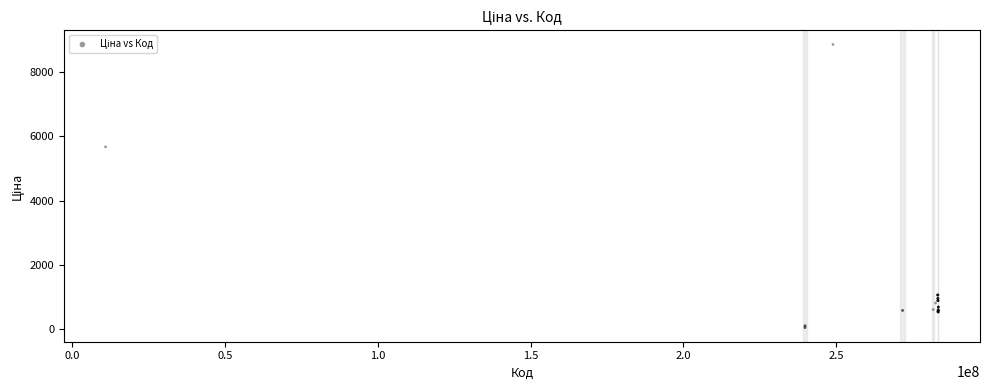

What Y value in the scatter plot is closest to 4456?

5673.8